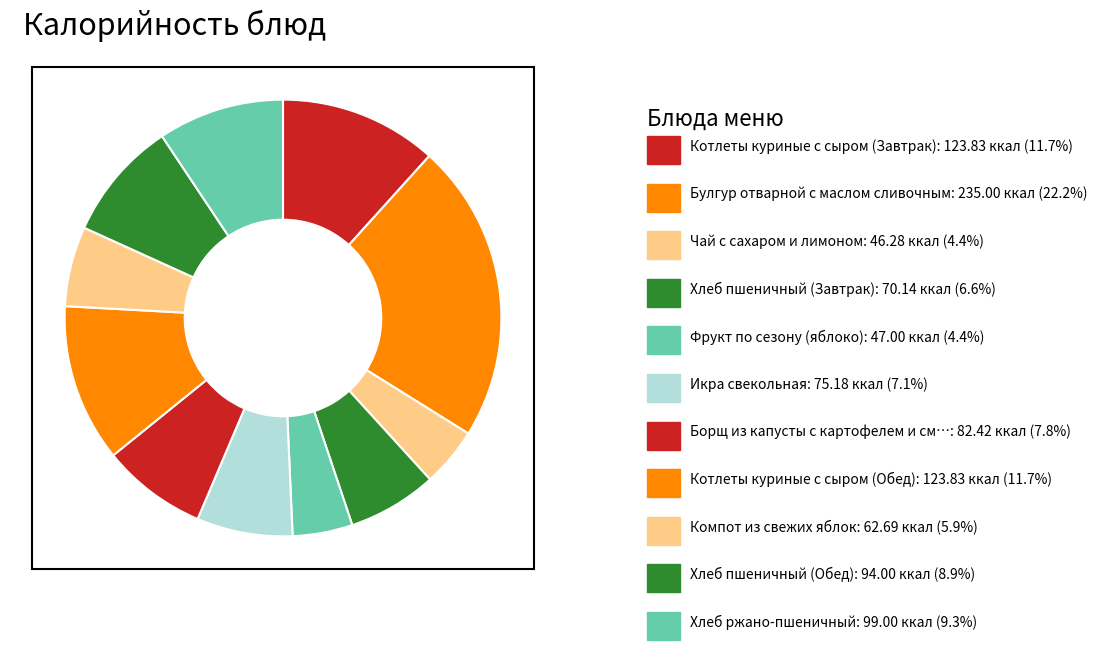

How many slices are in this pie chart?

11